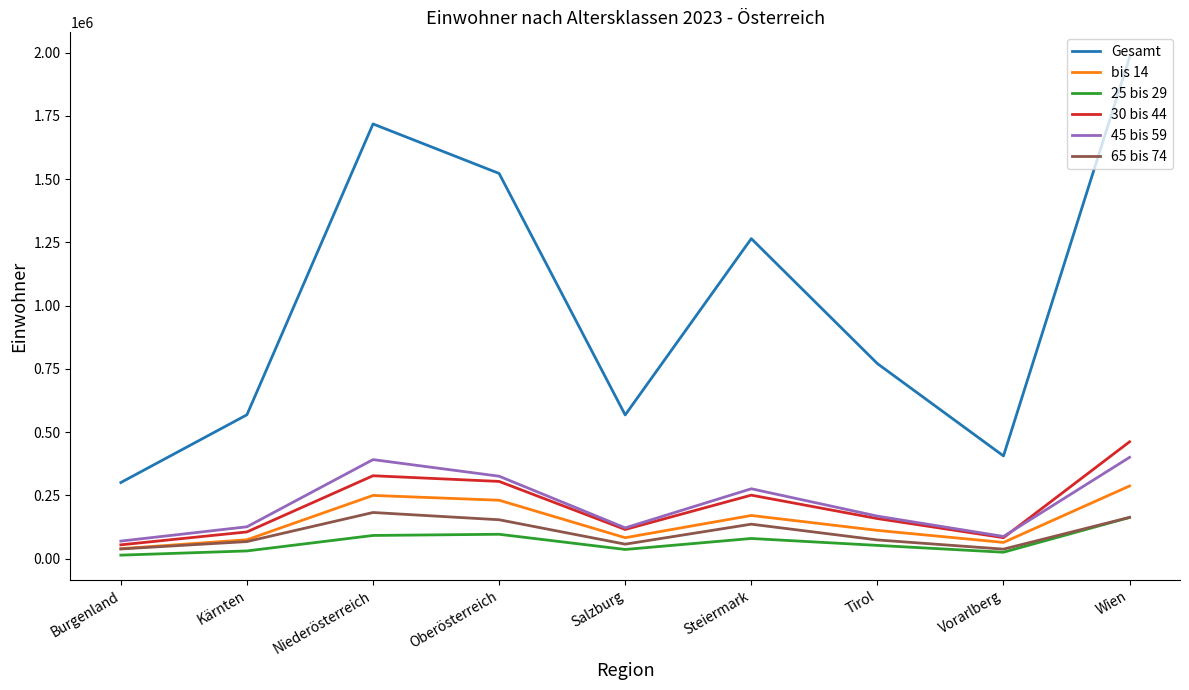

The 30 bis 44 series shows 465594 at Niederösterreich. True or false?

False